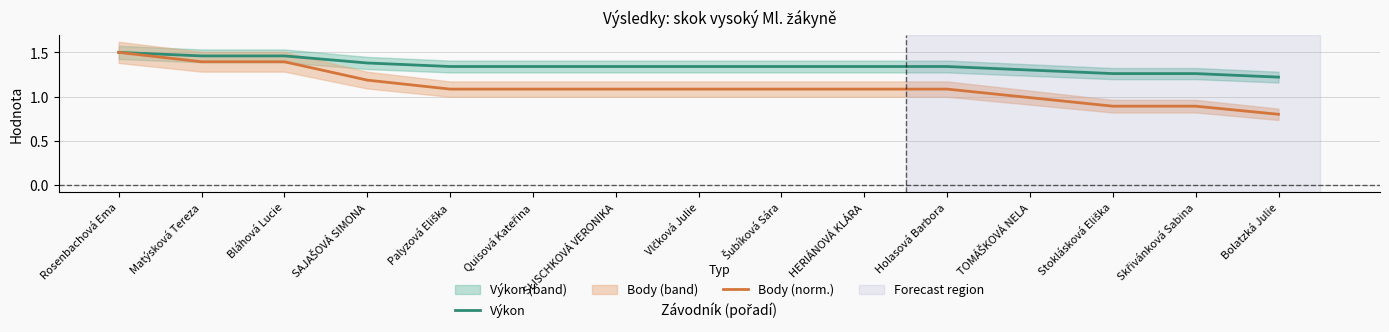

At which category is the sum across all series the highest?

Rosenbachová Ema